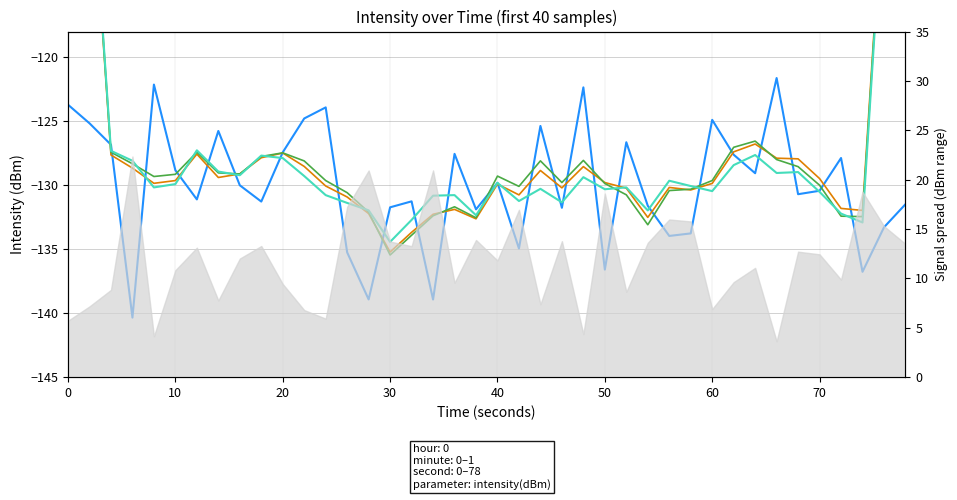

What is the minimum value shown in the chart?

-140.3